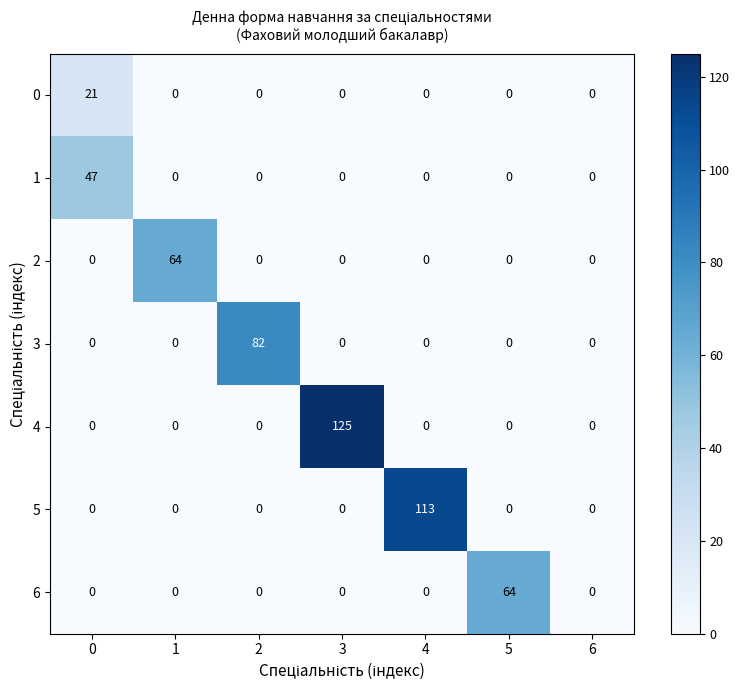

What is the difference between the maximum and minimum values in the 5 series?

113